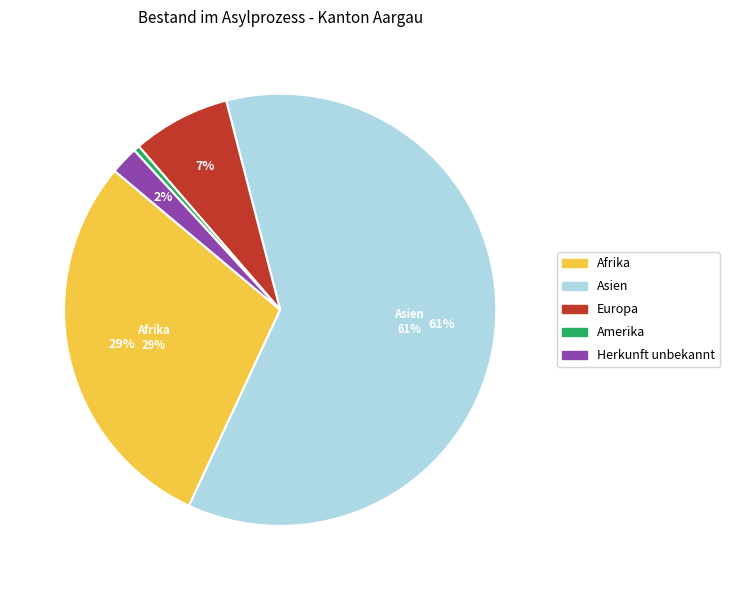

Combined, what portion of the pie is Amerika and Afrika?

29.6%